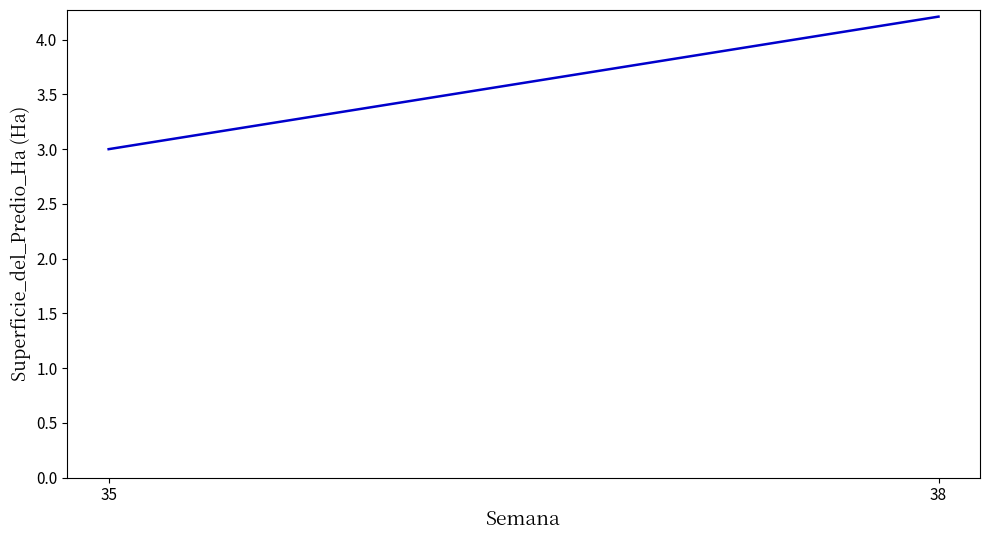

What is the change in value from 35 to 38?

+1.2